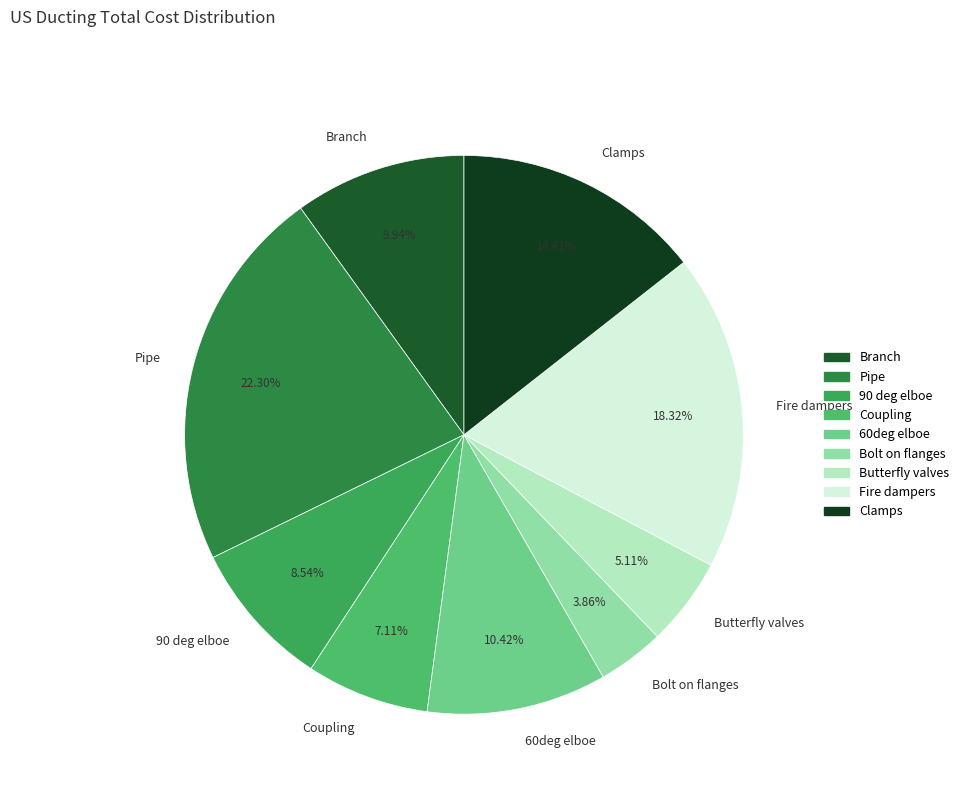

How many segments does this pie chart have?

9